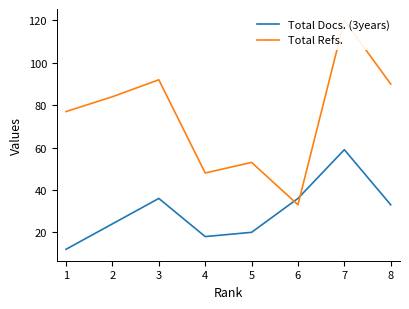

How many distinct data groups are displayed?

2